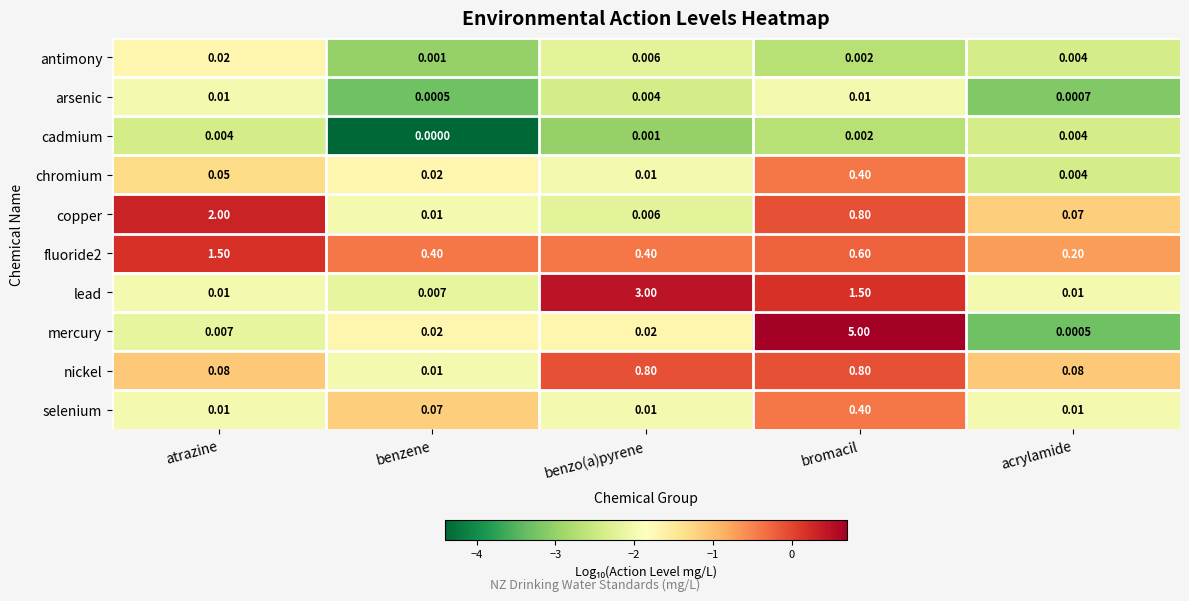

Which label corresponds to the smallest value in the chart?

benzene